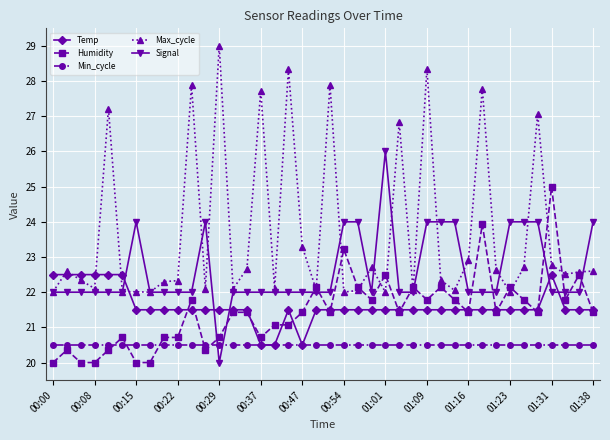

How many data points does each series have?

40